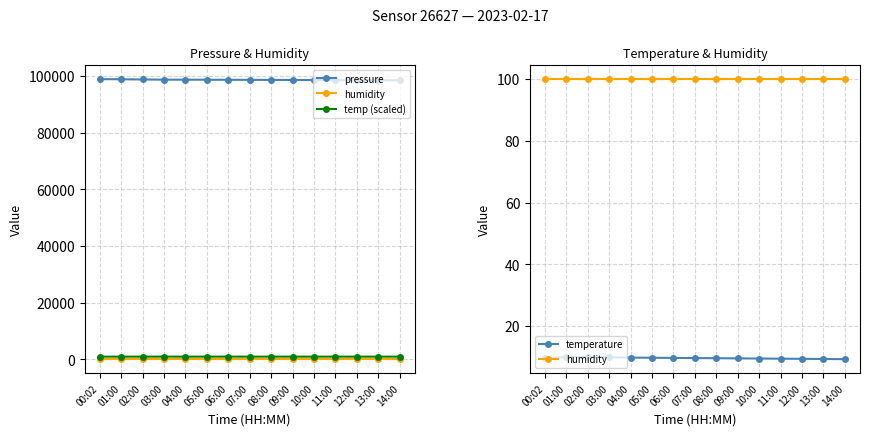

What is the label of the 7th point from the right?

08:00